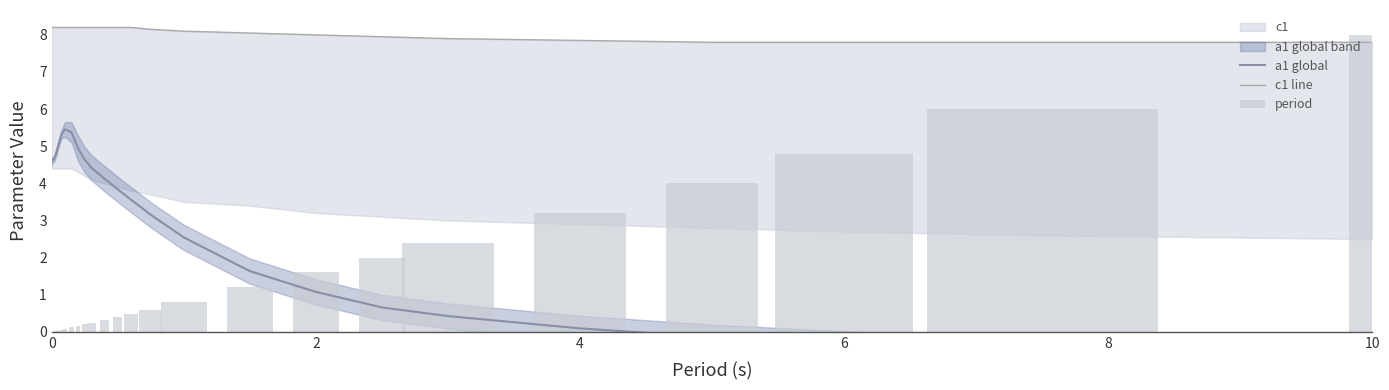

Reading right to left, transcribe all the data shown in this chart.

a1 global: -0.9	-0.6	-0.3	-0.1	0.1	0.4	0.7	1.1	1.6	2.5	3.2	3.6	3.8	4.1	4.4	4.6	4.9	5.4	5.5	5.3	5.0	4.8	4.7	4.6
c1 line: 7.8	7.8	7.8	7.8	7.8	7.9	8.0	8.0	8.1	8.1	8.2	8.2	8.2	8.2	8.2	8.2	8.2	8.2	8.2	8.2	8.2	8.2	8.2	8.2
period: 8.0	6.0	4.8	4.0	3.2	2.4	2.0	1.6	1.2	0.8	0.6	0.5	0.4	0.3	0.2	0.2	0.2	0.1	0.1	0.1	0.0	0.0	0.0	0.0